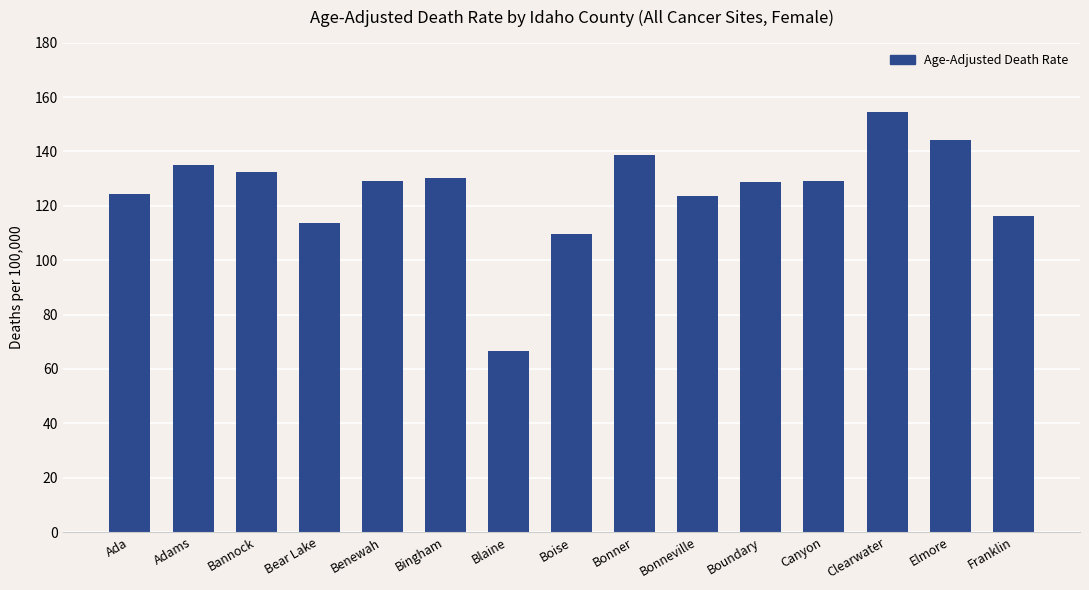

What is the difference between the maximum and second lowest values?

44.8